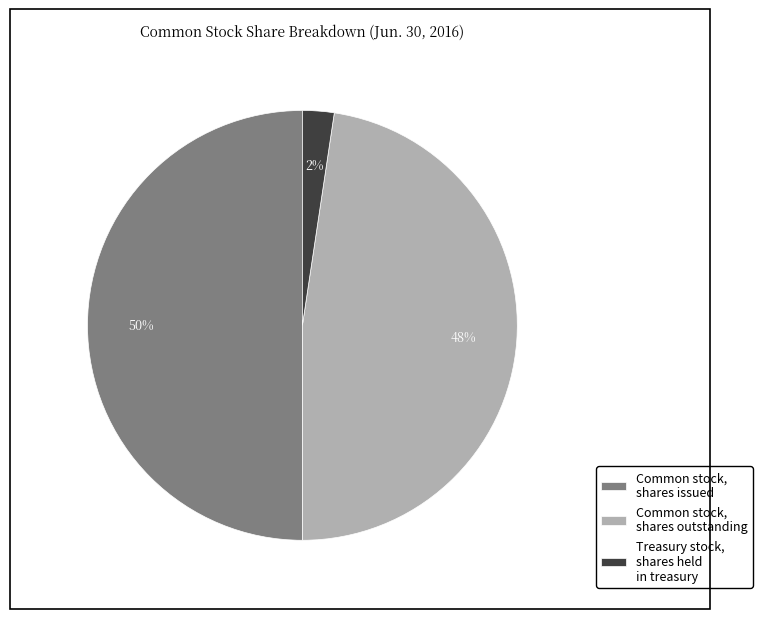

How many slices are in this pie chart?

3